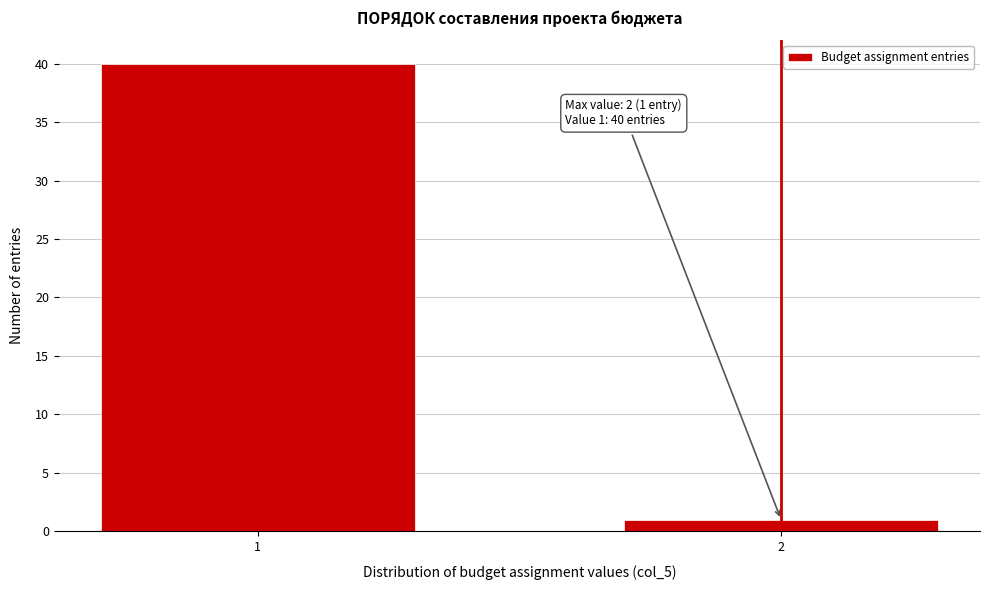

Reading left to right, list all the values displayed in this chart.

40	1